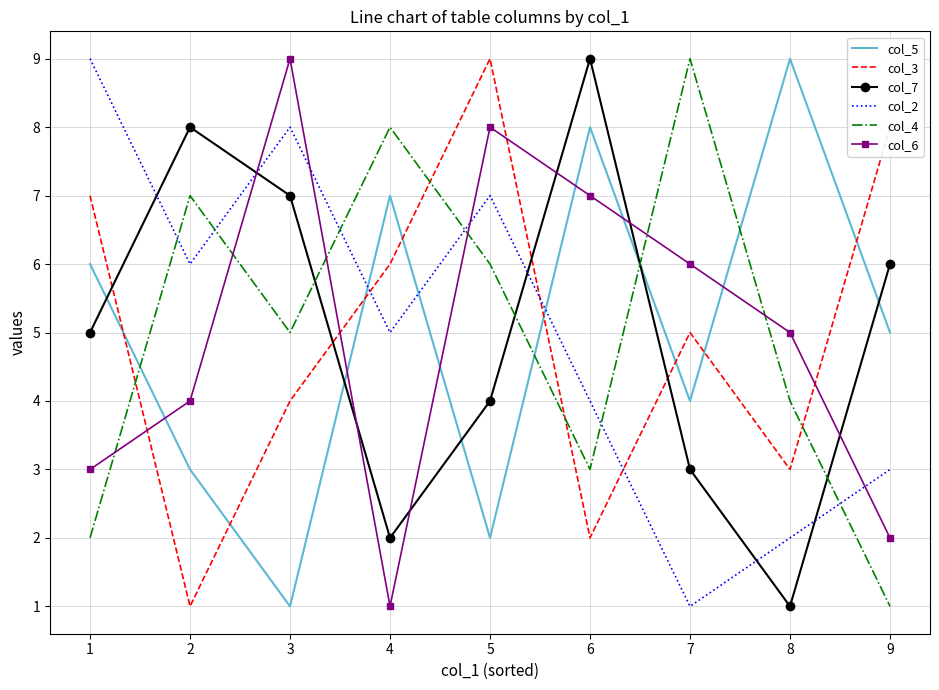

Which series changed the most between 4 and 7?

col_6